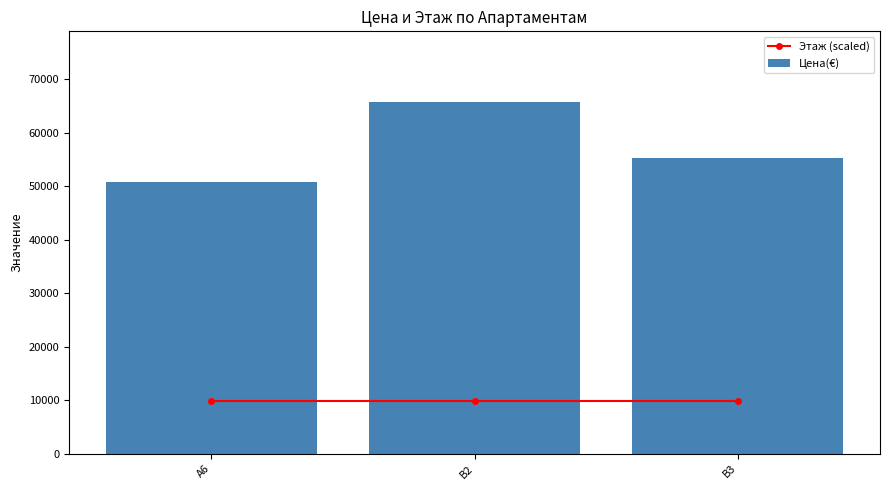

Reading left to right, what are all the values shown in this chart?

Этаж (scaled): A6=9872.1	В2=9872.1	В3=9872.1
Цена(€): A6=50764.0	В2=65814.0	В3=55313.0